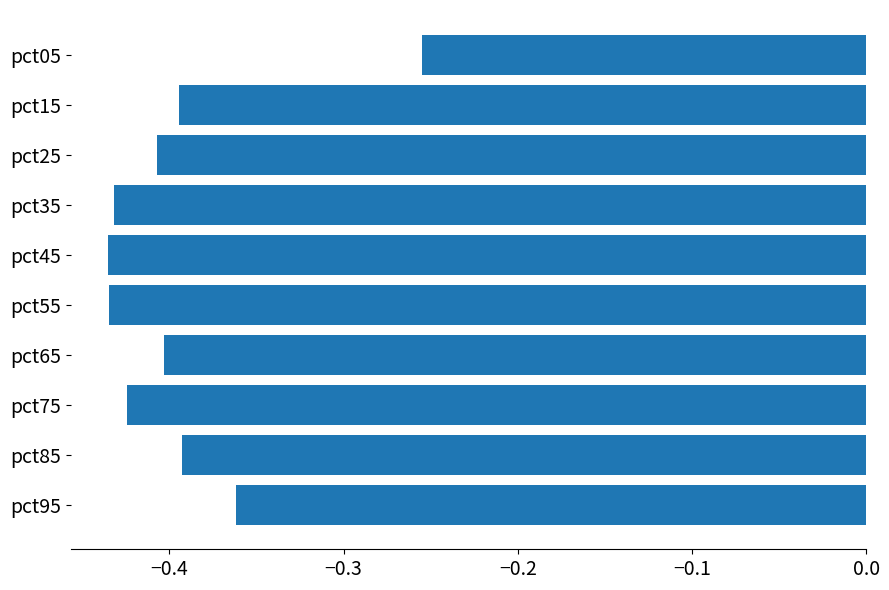

At which category does the chart reach its peak across all series?

pct05